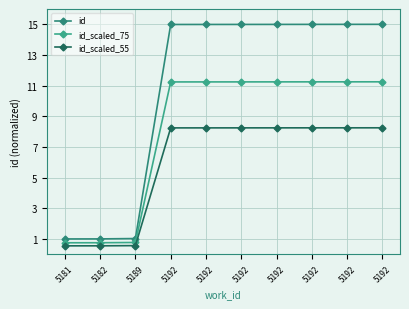

Count the number of data series in this chart.

3